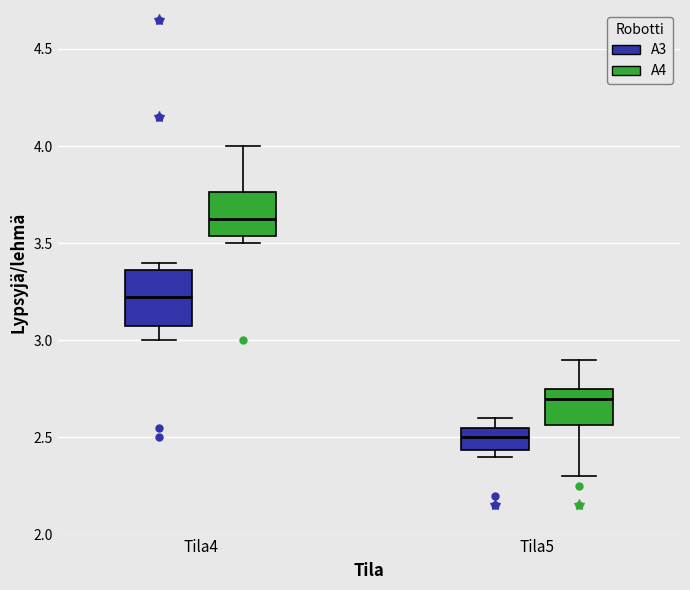

Comparing the boxes themselves (not the whiskers), which one is the tallest?

Tila4 (A3)